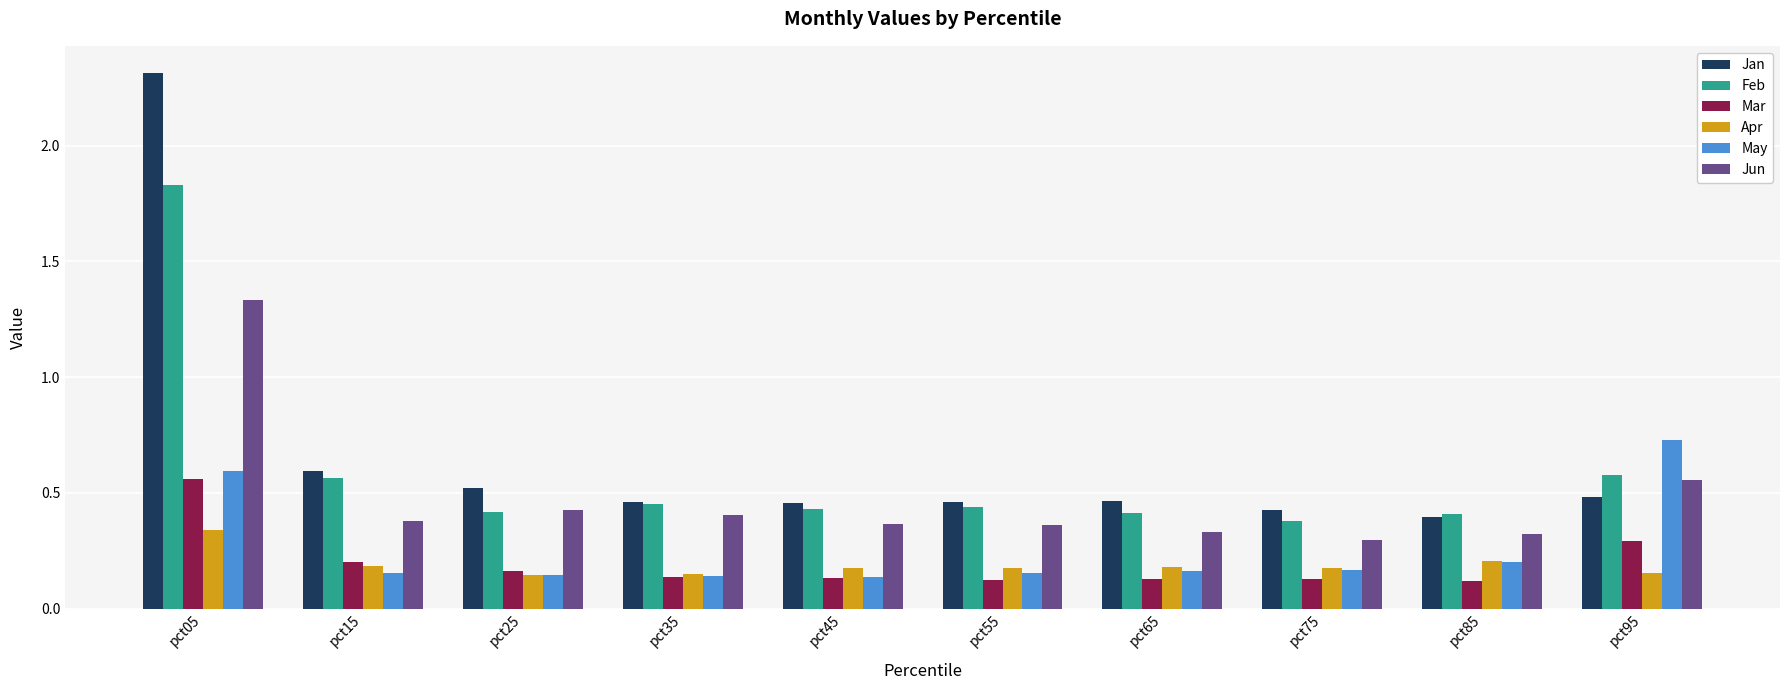

Which series has the largest range (max minus min)?

Jan